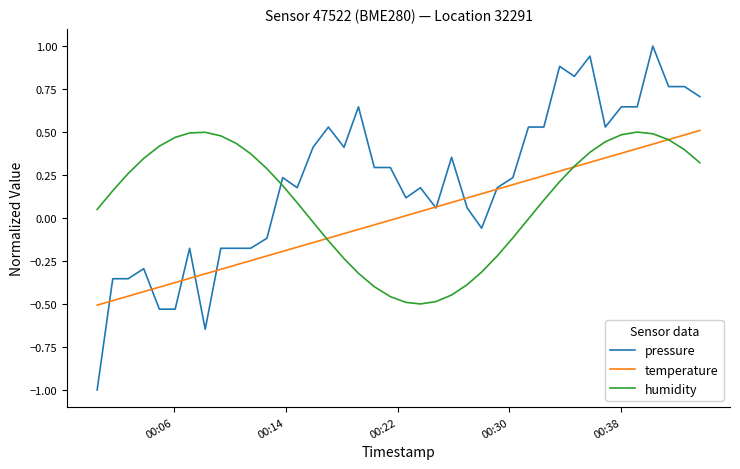

Which series has the widest spread of values?

pressure